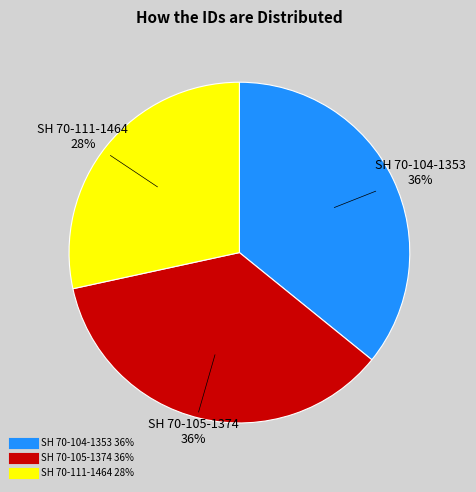

Does any single category account for the majority?

No